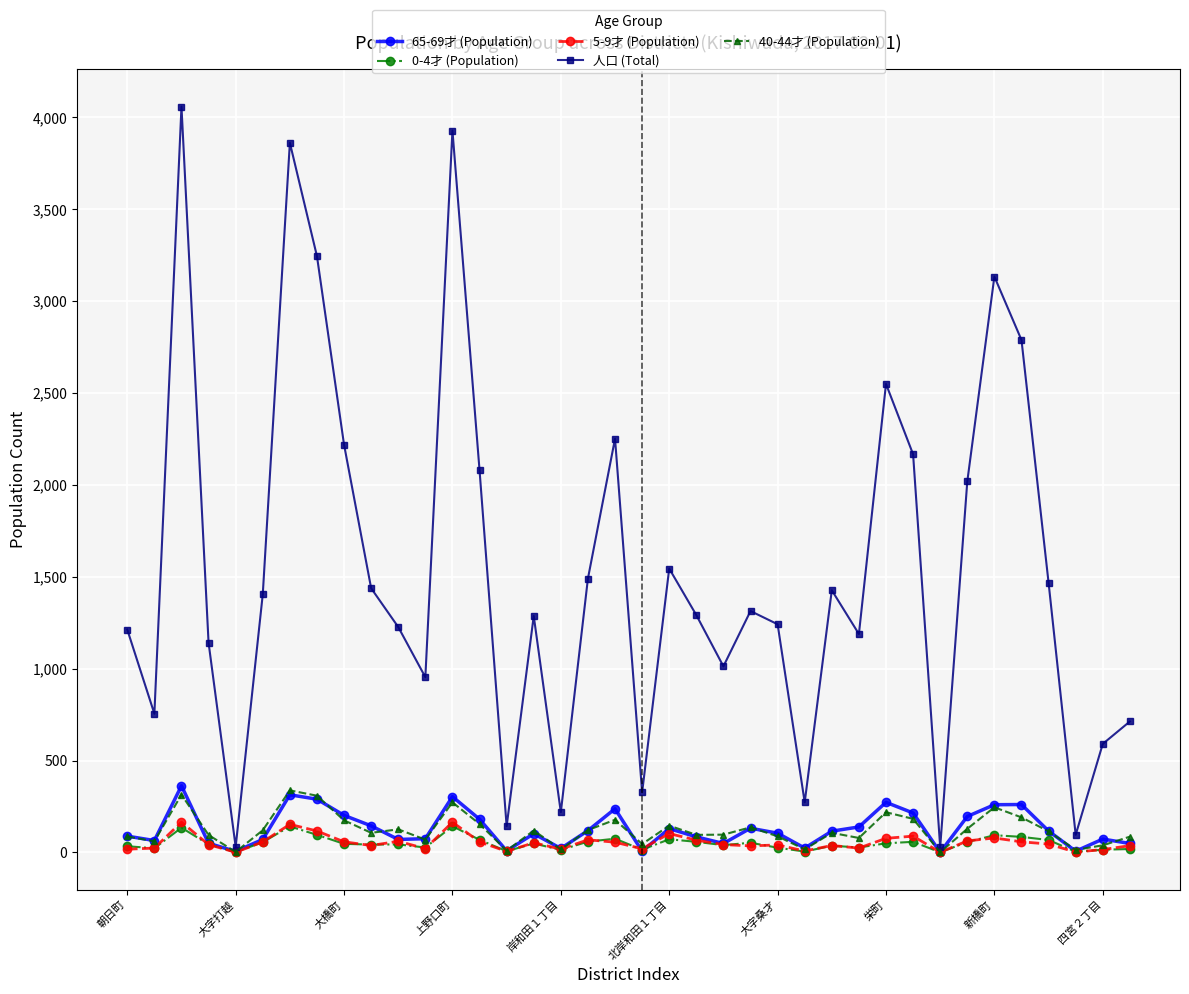

What is the greatest value displayed?

4059